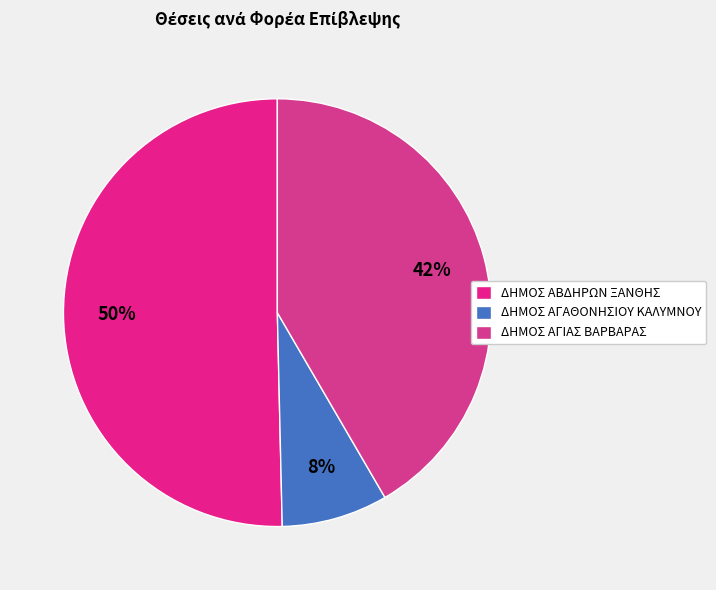

What is the largest slice in the pie chart?

ΔΗΜΟΣ ΑΒΔΗΡΩΝ ΞΑΝΘΗΣ